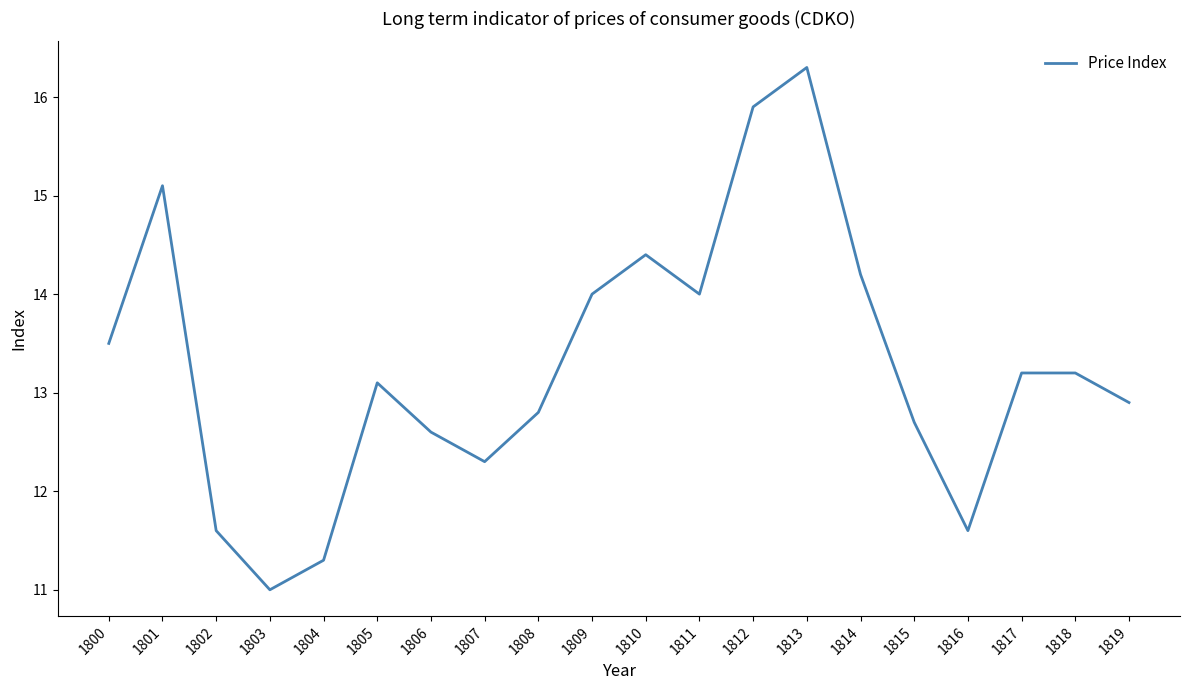

Approximately how many times larger is the value at 1809 compared to 1810?

1.0